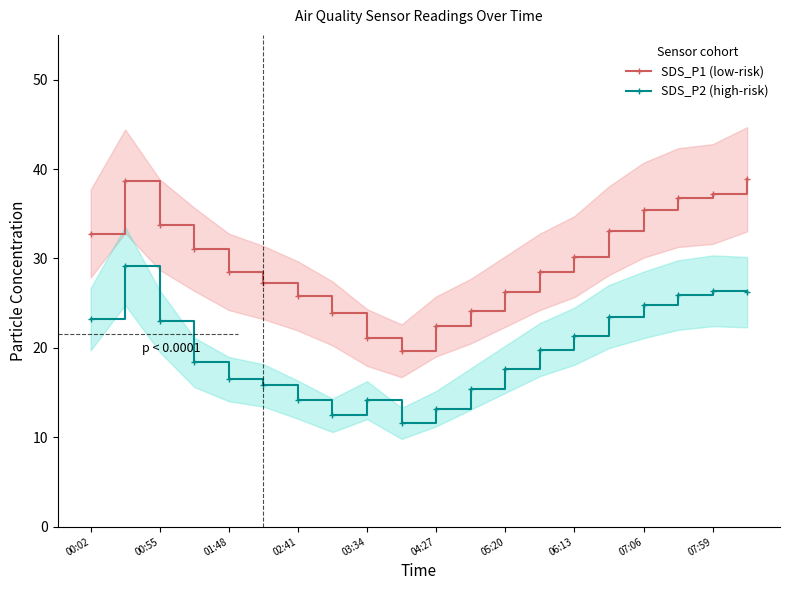

True or false: SDS_P2 (high-risk) and SDS_P1 (low-risk) cross at least once.

False